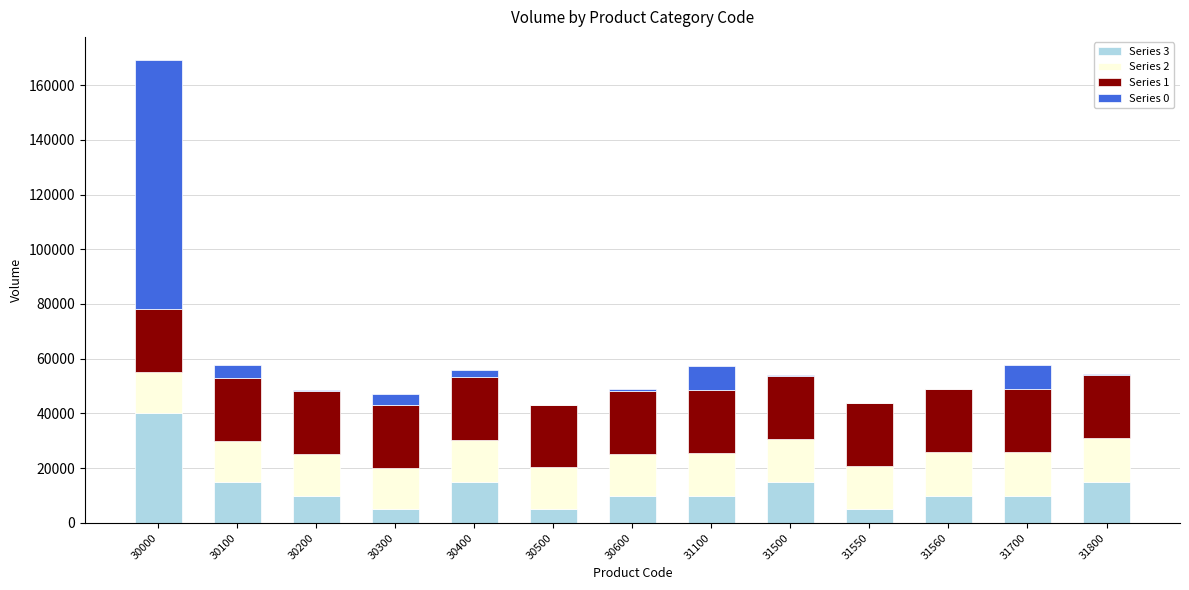

The value of Series 3 at 30400 is 24340.8. True or false?

False